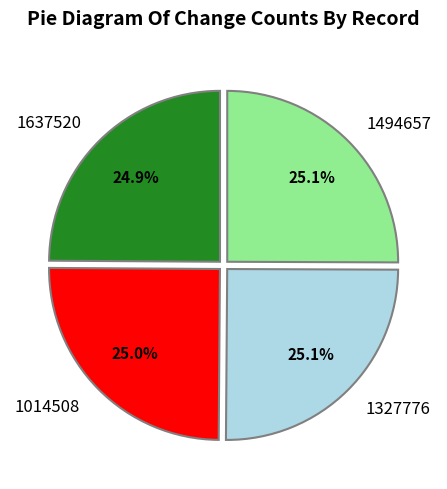

What is the ratio of the value at 1327776 to the value at 1014508?

1.0